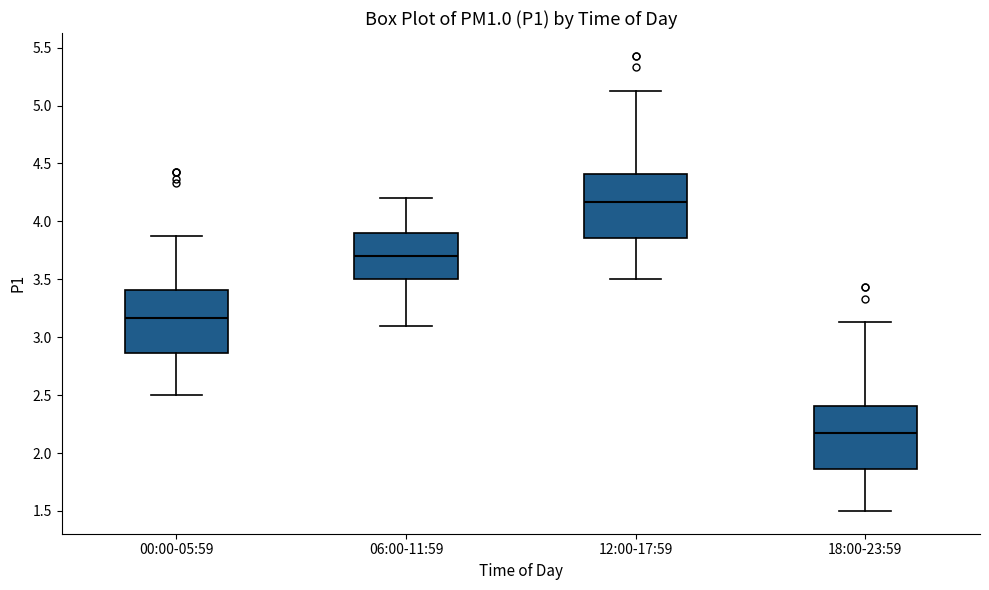

Where is the upper edge of the box for 00:00-05:59 on the y-axis? The values are not printed on the chart, so give them approximately, as read against the axis.

3.40